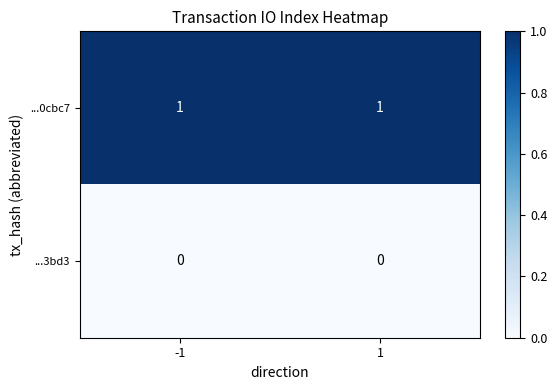

What is the difference between the highest and lowest values at 1?

1